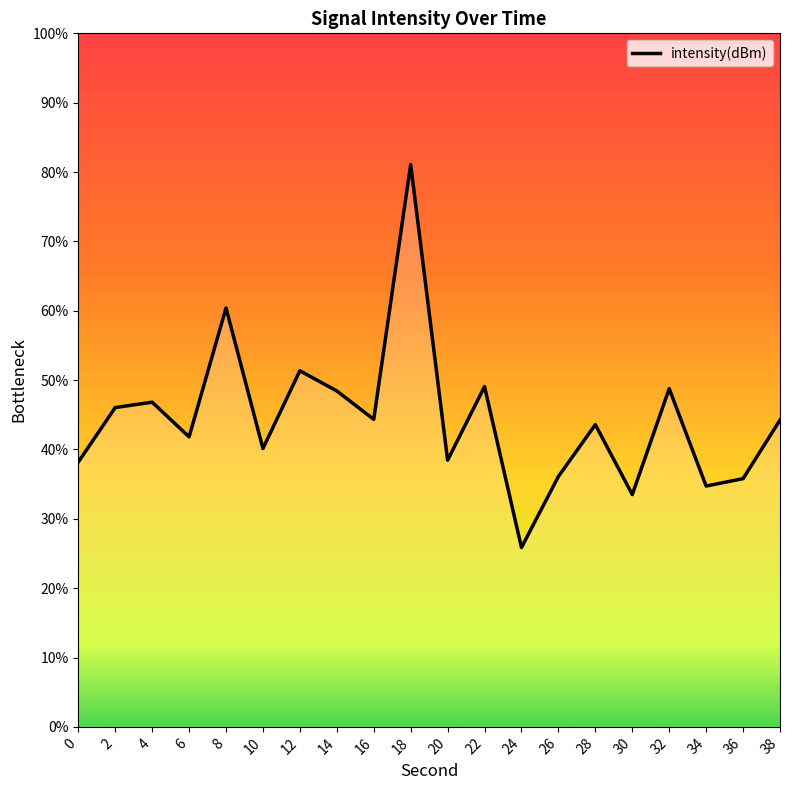

What is the greatest value displayed?

81.1